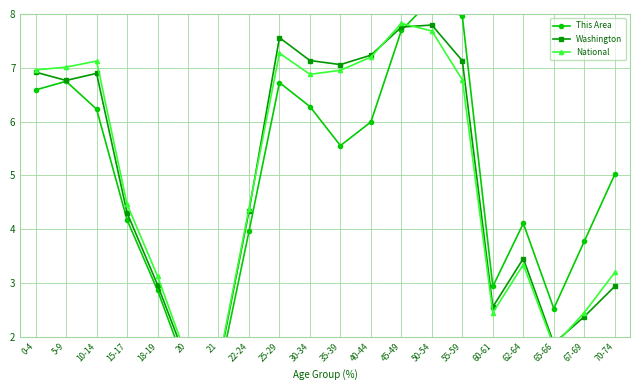

What is the difference between the maximum and minimum values in the Washington series?

6.3